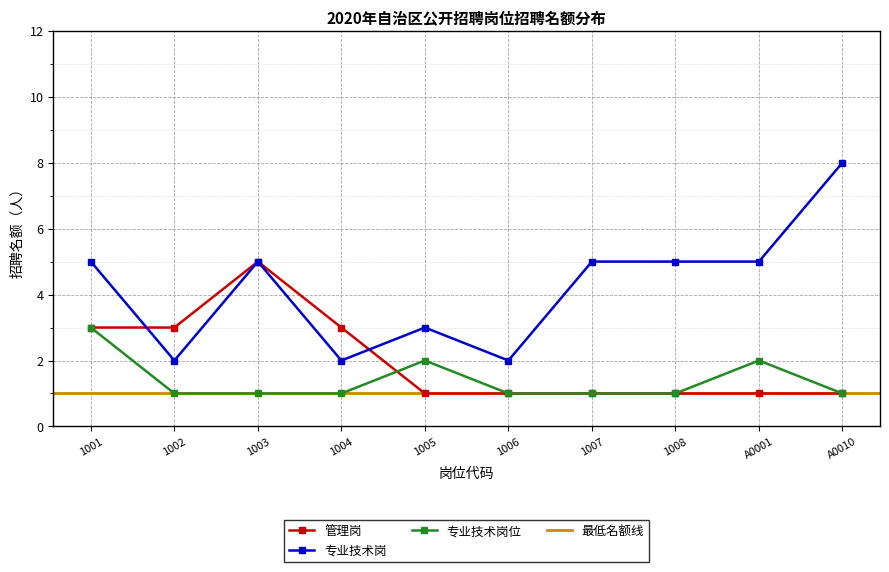

The value of 专业技术岗位 at 1001 is 5. True or false?

False